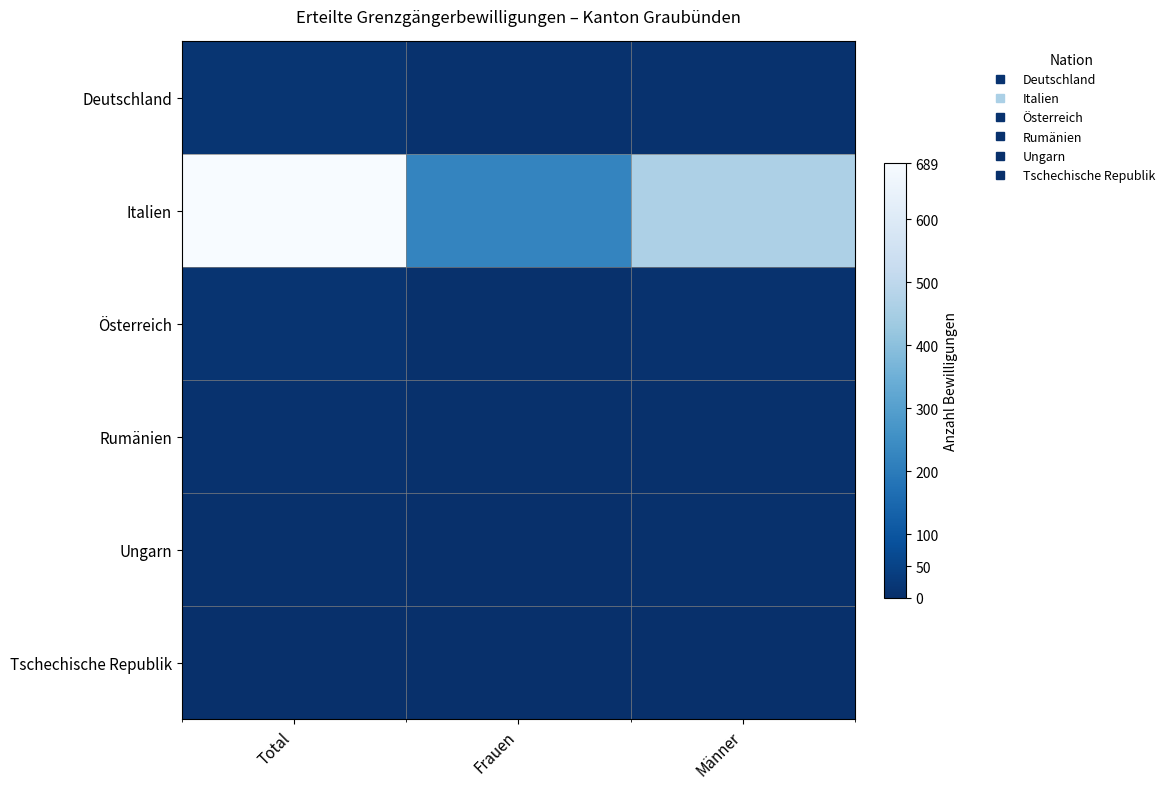

How many data points does each series have?

3